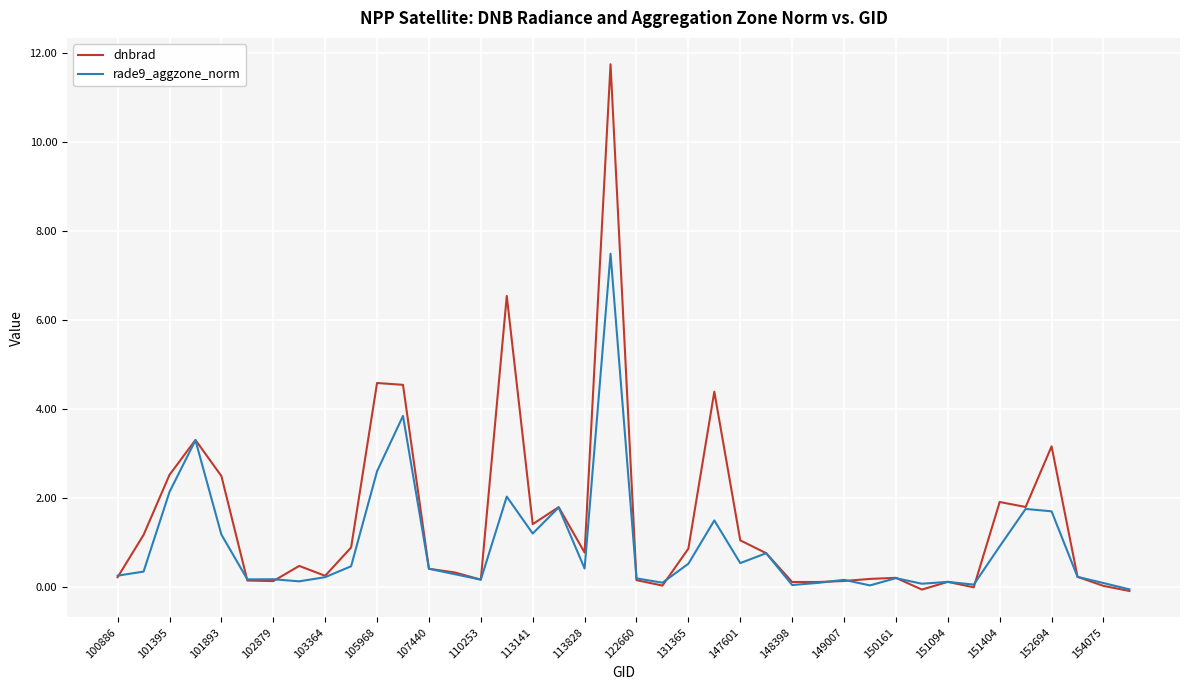

What is the highest value of the dnbrad series?

11.8